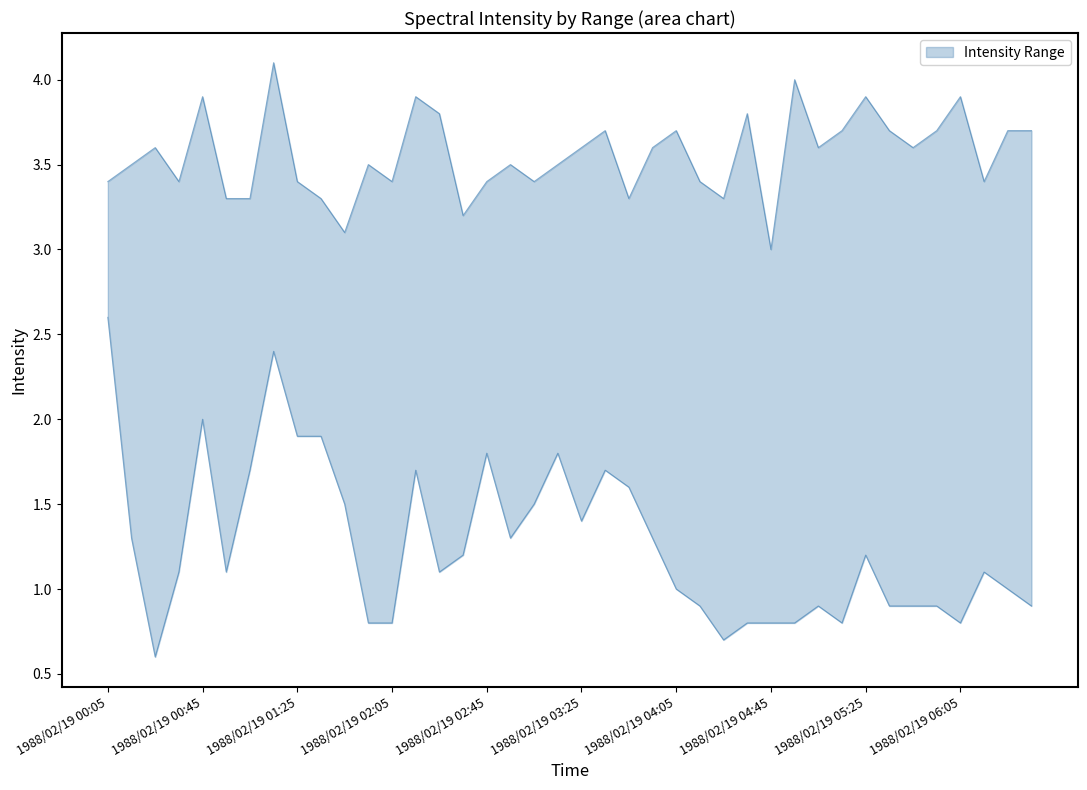

What is the difference between the maximum and minimum values in the 2.025 series?

3.5